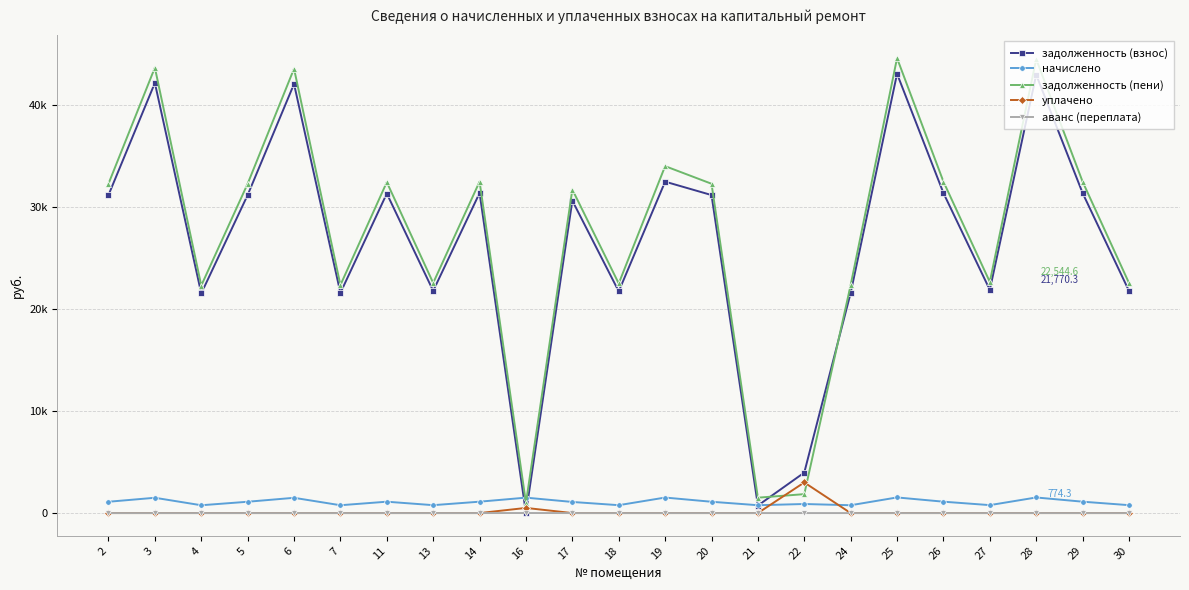

Reading right to left, transcribe all the data shown in this chart.

задолженность (взнос): 30=21770.3	29=31357.2	28=42941.5	27=21870.1	26=31357.2	25=43041.5	24=21570.7	22=3966.0	21=737.8	20=31157.6	19=32469.7	18=21720.5	17=30608.3	16=0.0	14=31357.2	13=21770.3	11=31307.5	7=21570.7	6=42042.8	5=31157.6	4=21520.7	3=42142.7	2=31157.6
начислено: 30=774.3	29=1115.3	28=1527.4	27=777.9	26=1115.3	25=1530.9	24=767.2	22=888.0	21=769.0	20=1108.2	19=1520.2	18=772.6	17=1088.7	16=1511.4	14=1115.3	13=774.3	11=1113.5	7=767.2	6=1495.4	5=1108.2	4=765.5	3=1499.0	2=1108.2
задолженность (пени): 30=22544.6	29=32472.5	28=44468.9	27=22648.0	26=32472.5	25=44572.4	24=22337.9	22=1854.0	21=1506.8	20=32265.9	19=33990.0	18=22493.0	17=31697.0	16=1002.2	14=32472.5	13=22544.6	11=32421.1	7=22337.9	6=43538.2	5=32265.9	4=22286.1	3=43641.6	2=32265.9
уплачено: 30=0.0	29=0.0	28=0.0	27=0.0	26=0.0	25=0.0	24=0.0	22=3000.0	21=0.0	20=0.0	19=0.0	18=0.0	17=0.0	16=504.0	14=0.0	13=0.0	11=0.0	7=0.0	6=0.0	5=0.0	4=0.0	3=0.0	2=0.0
аванс (переплата): 30=0.0	29=0.0	28=0.0	27=0.0	26=0.0	25=0.0	24=0.0	22=0.0	21=0.0	20=0.0	19=0.0	18=0.0	17=0.0	16=5.1	14=0.0	13=0.0	11=0.0	7=0.0	6=0.0	5=0.0	4=0.0	3=0.0	2=0.0